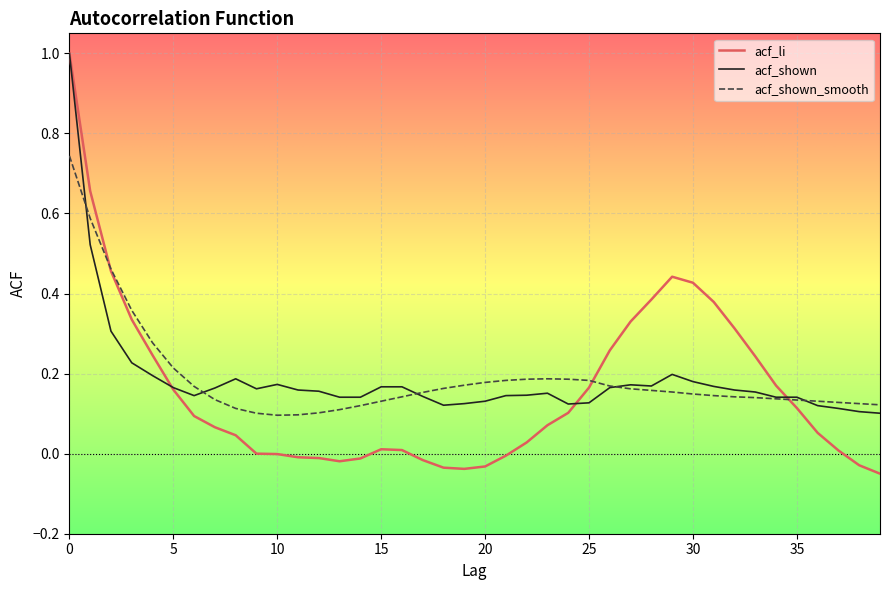

Which series has the largest range (max minus min)?

acf_li